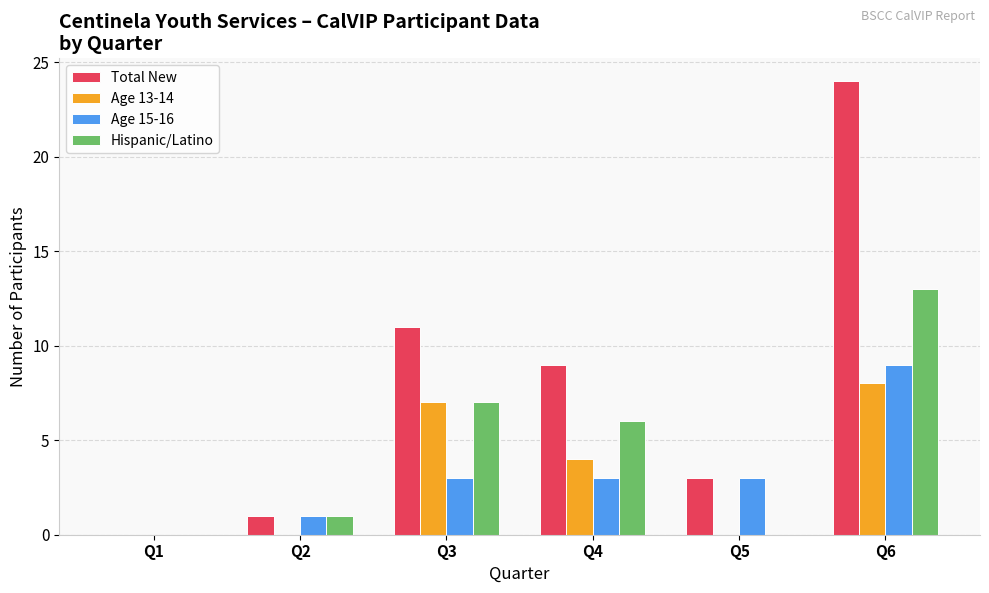

What is the average value of the Total New series?

8